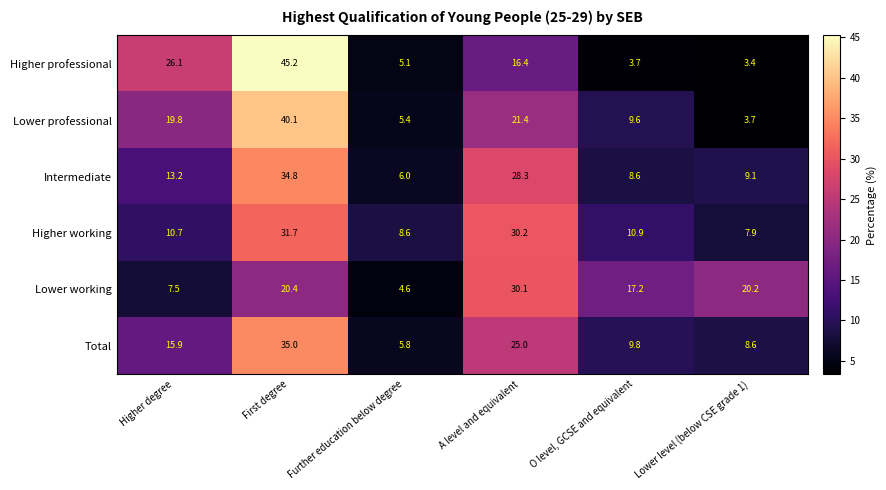

Is it true that Total equals 5.8 at Further education below degree?

True